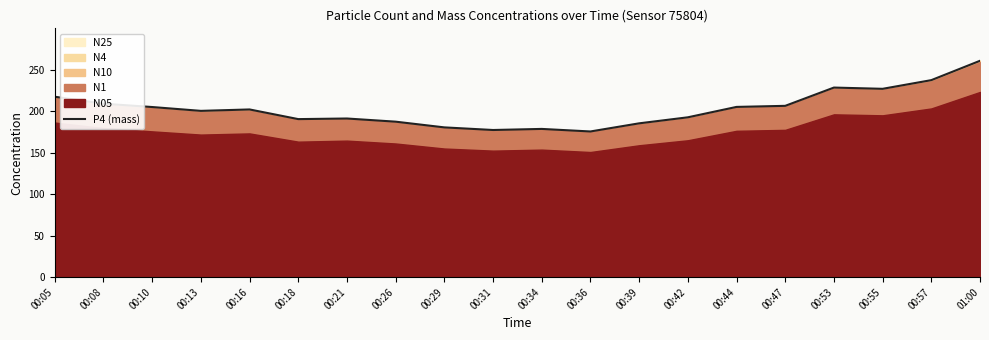

Which label corresponds to the smallest value in the chart?

00:36